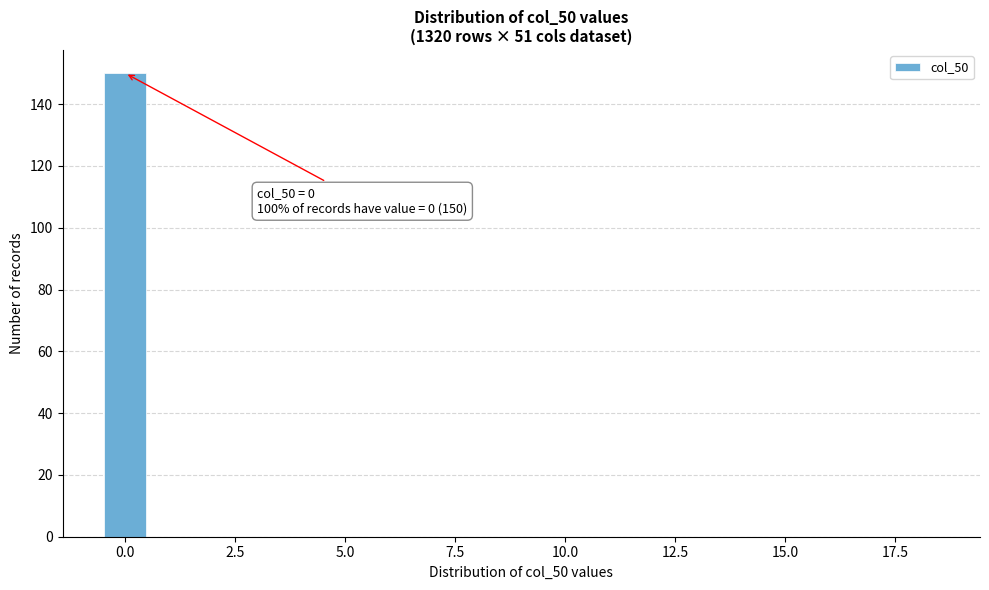

Around what value on the x-axis is the tallest bar? Give the approximate position of its centre, as read against the axis.

0.0